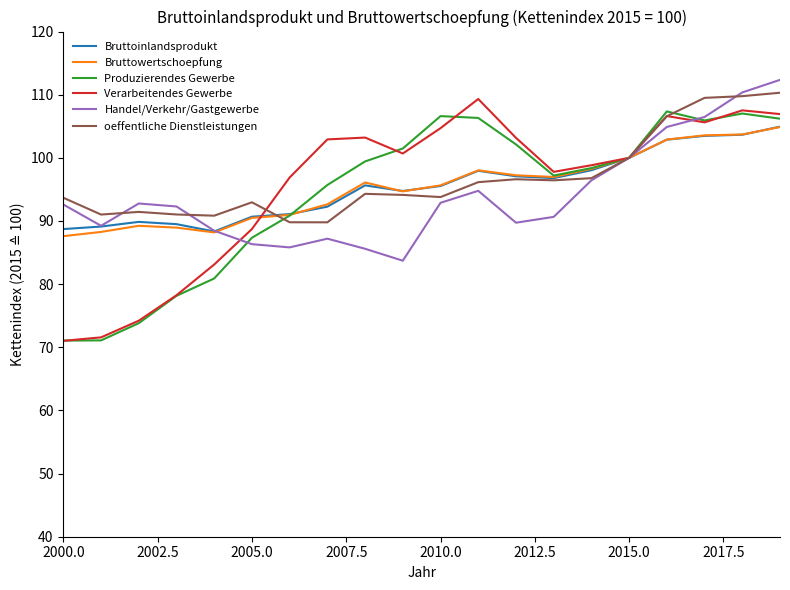

In Verarbeitendes Gewerbe, how many points are lower than both neighbors (excluding endpoints)?

3